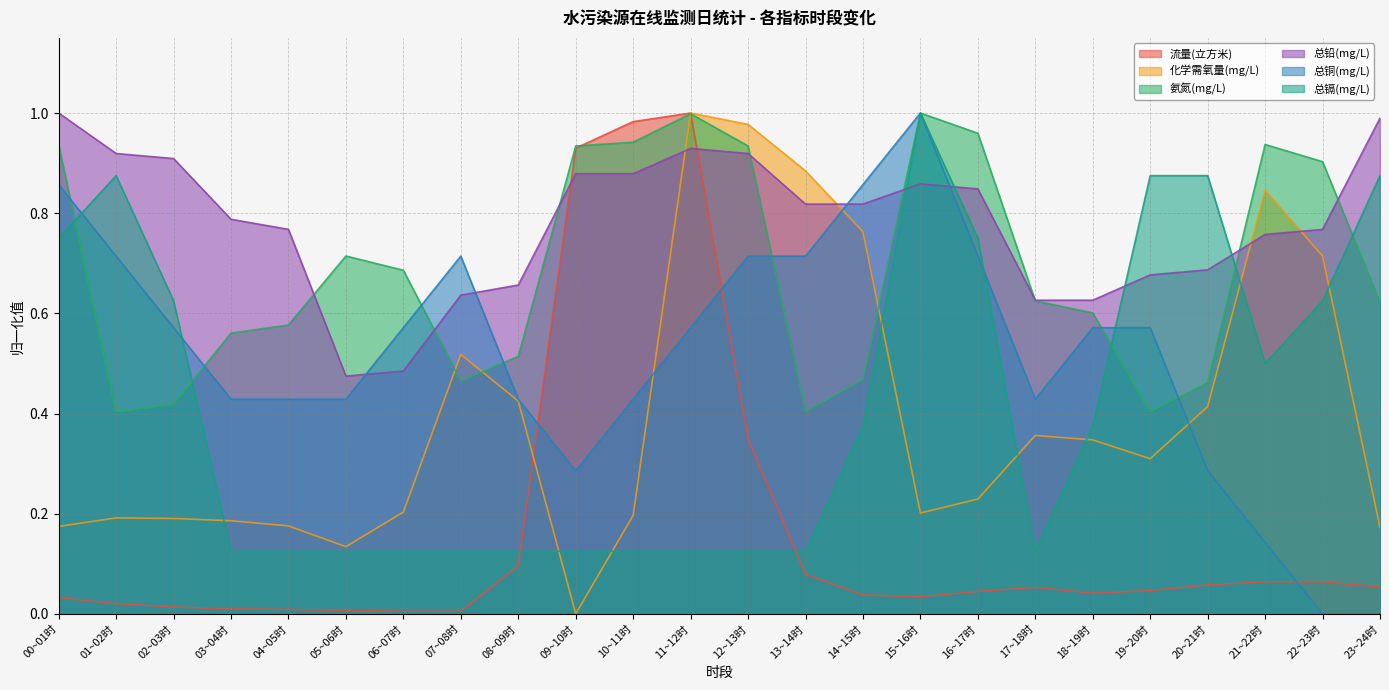

What is the difference between the maximum and minimum values in the 化学需氧量(mg/L) series?

1.0